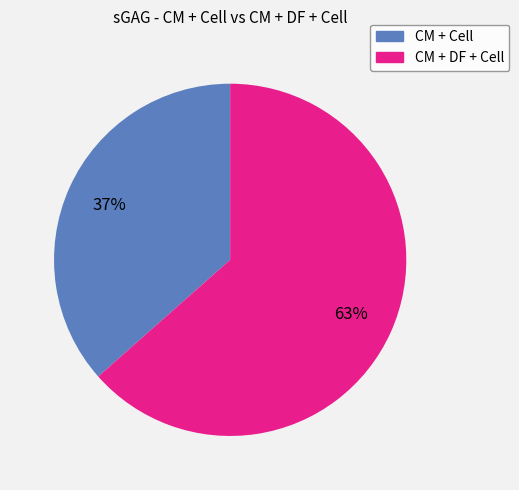

To the nearest percent, what is the average slice percentage?

50%